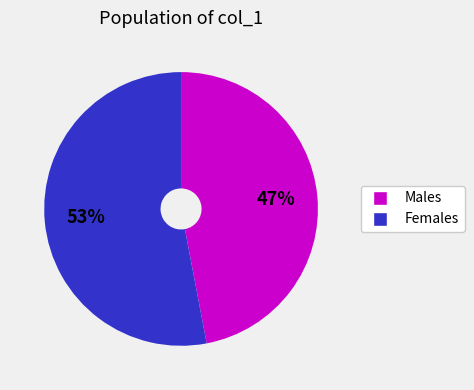

Approximately how many times larger is the value at Females compared to Males?

1.1